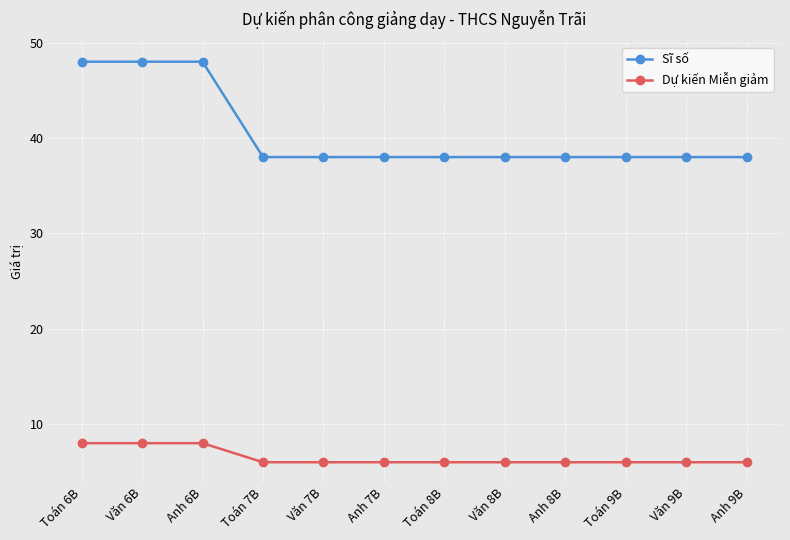

What is the label of the 7th point from the left?

Toán 8B